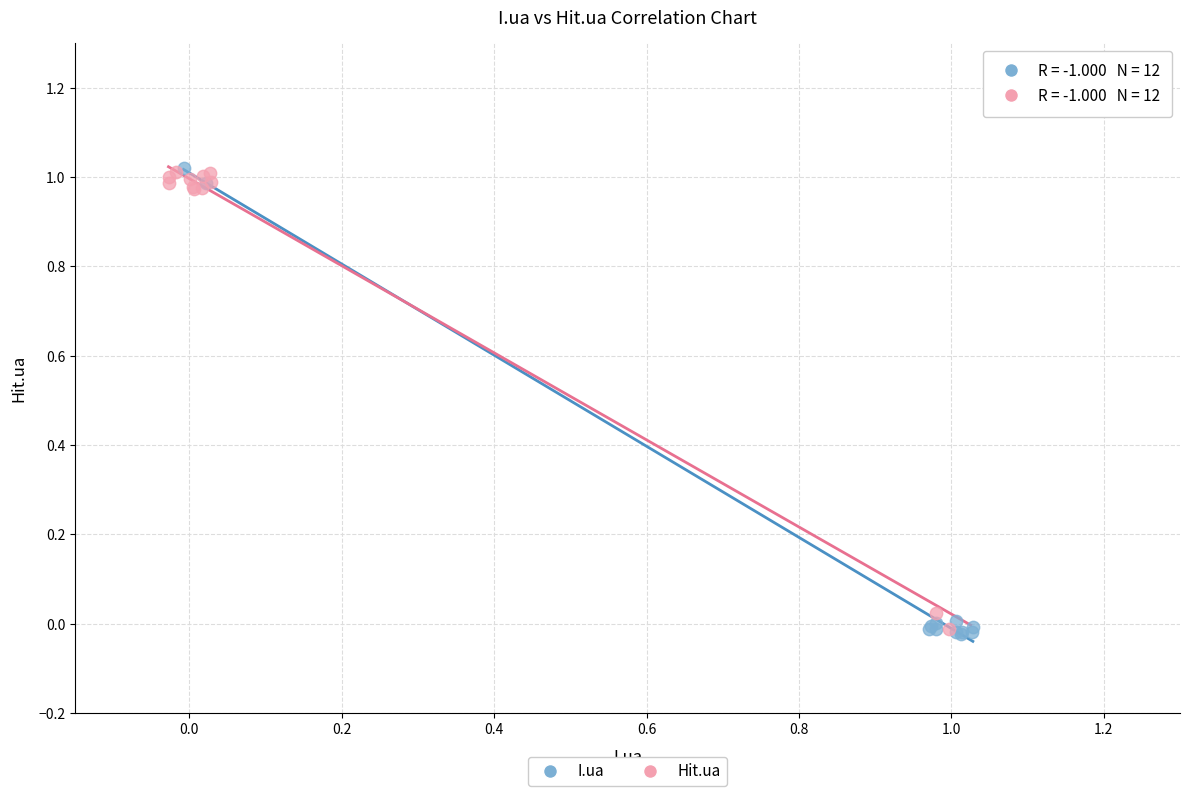

What are all the series names shown in the legend?

I.ua, Hit.ua